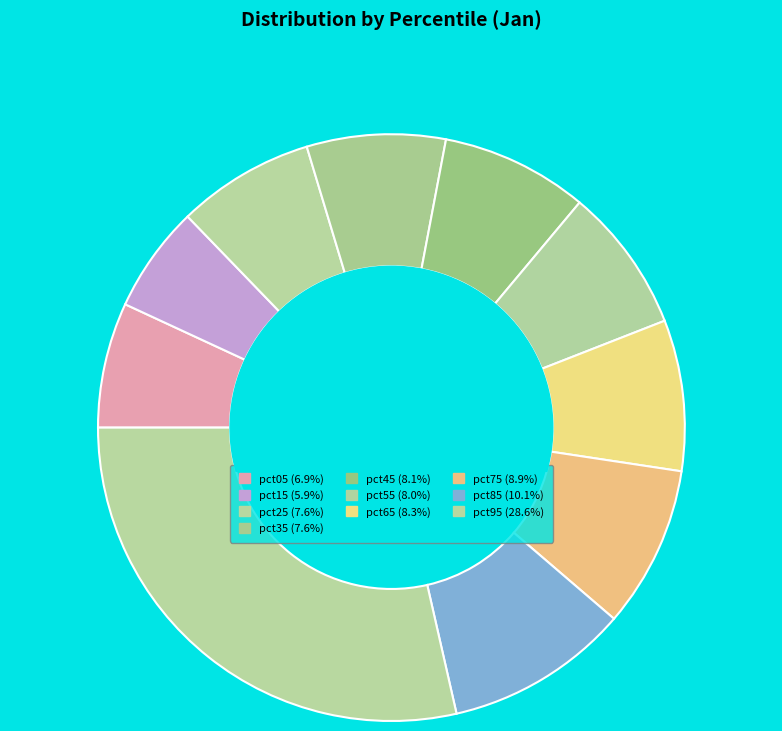

Which category has the biggest portion of the pie?

pct95